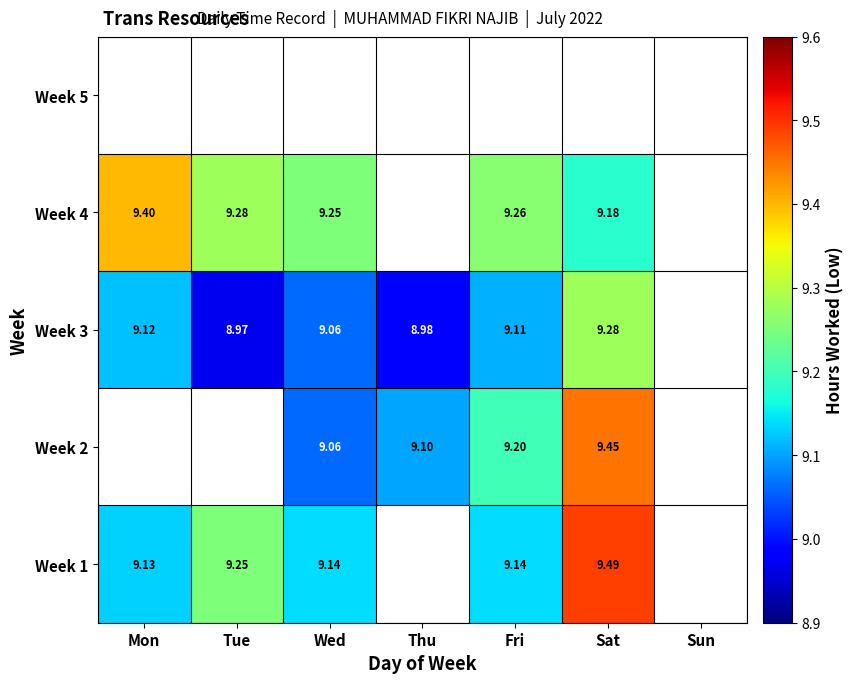

True or false: Week 1 has a value of 9.1 at Mon.

True